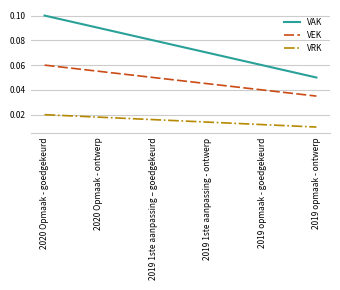

Where is VEK nearest to the value 0?

2019 opmaak - ontwerp